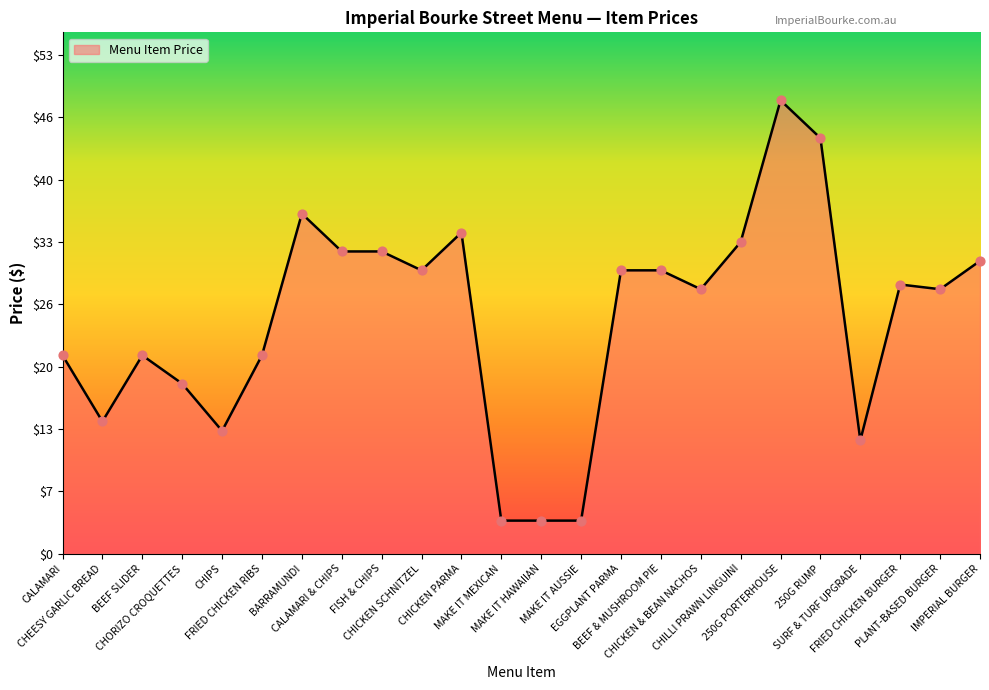

What is the difference between the maximum and minimum values?

44.5